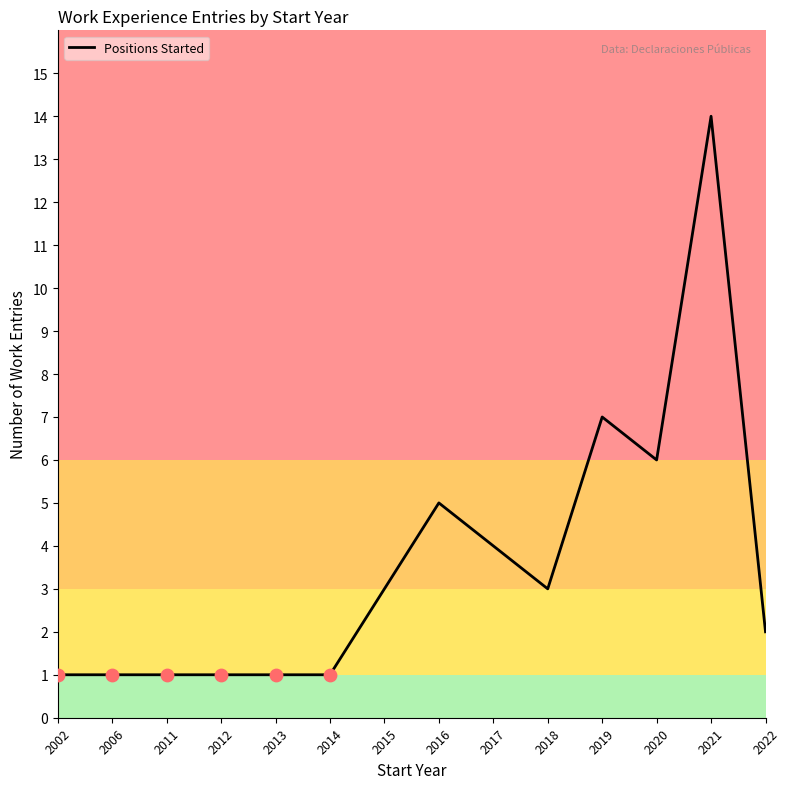

What is the change in value from 2013 to 2022?

+1